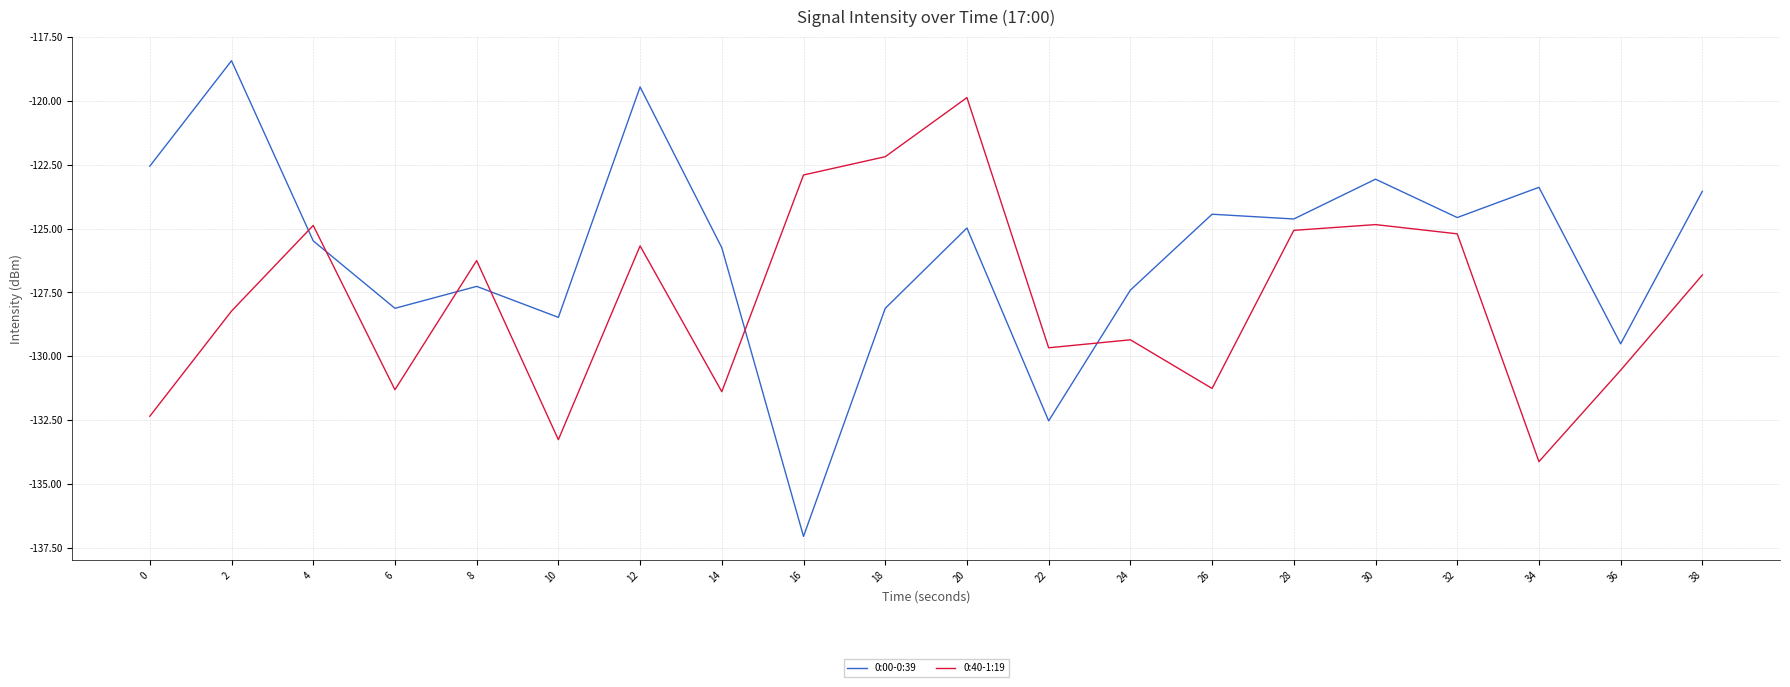

How many interior local valleys does the 0:00-0:39 series have?

7